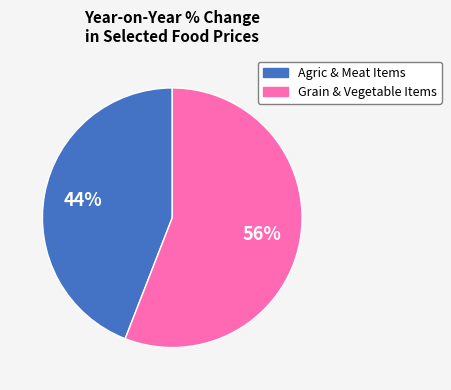

How many slices are in this pie chart?

2